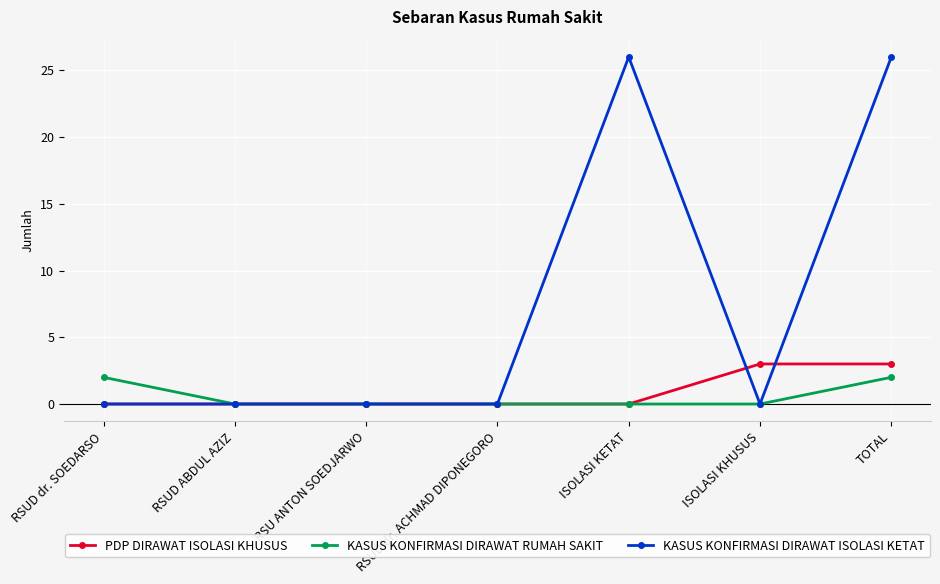

What is the approximate value of PDP DIRAWAT ISOLASI KHUSUS at TOTAL?

3